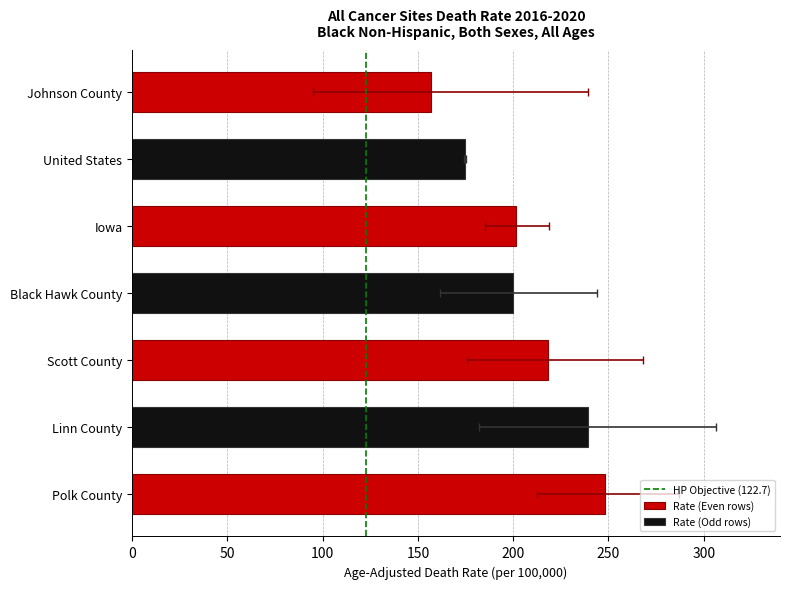

Where is Age-Adjusted Death Rate nearest to the value 202?

Iowa